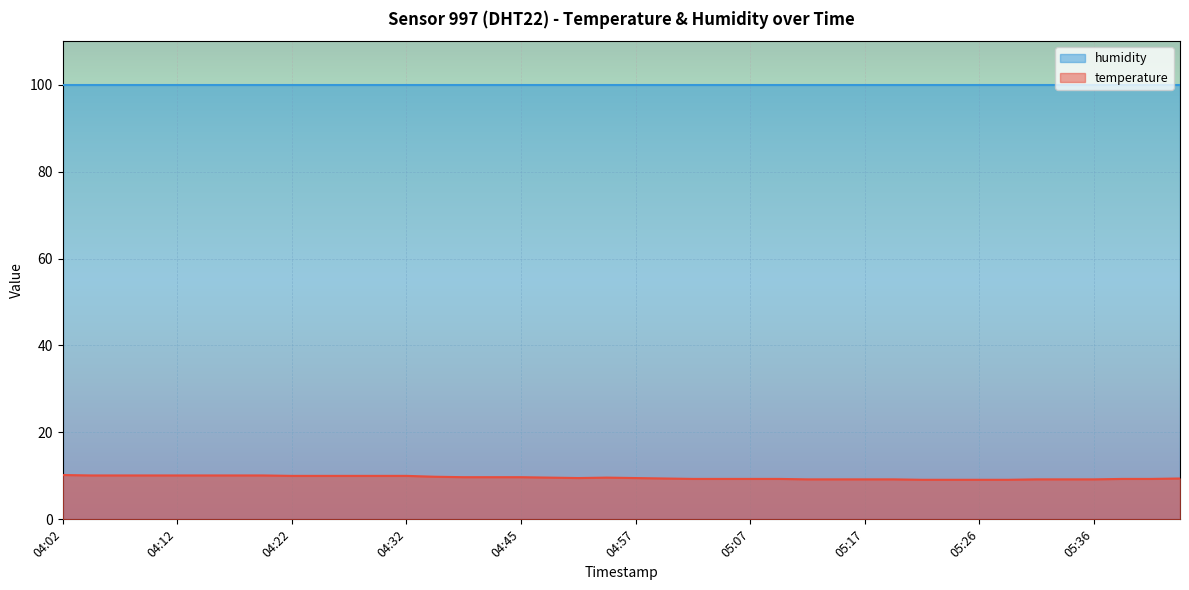

What value does the data have at 05:36?

9.2